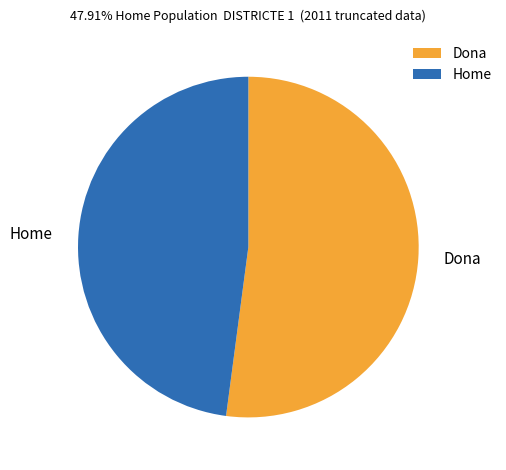

What is the largest slice in the pie chart?

Dona